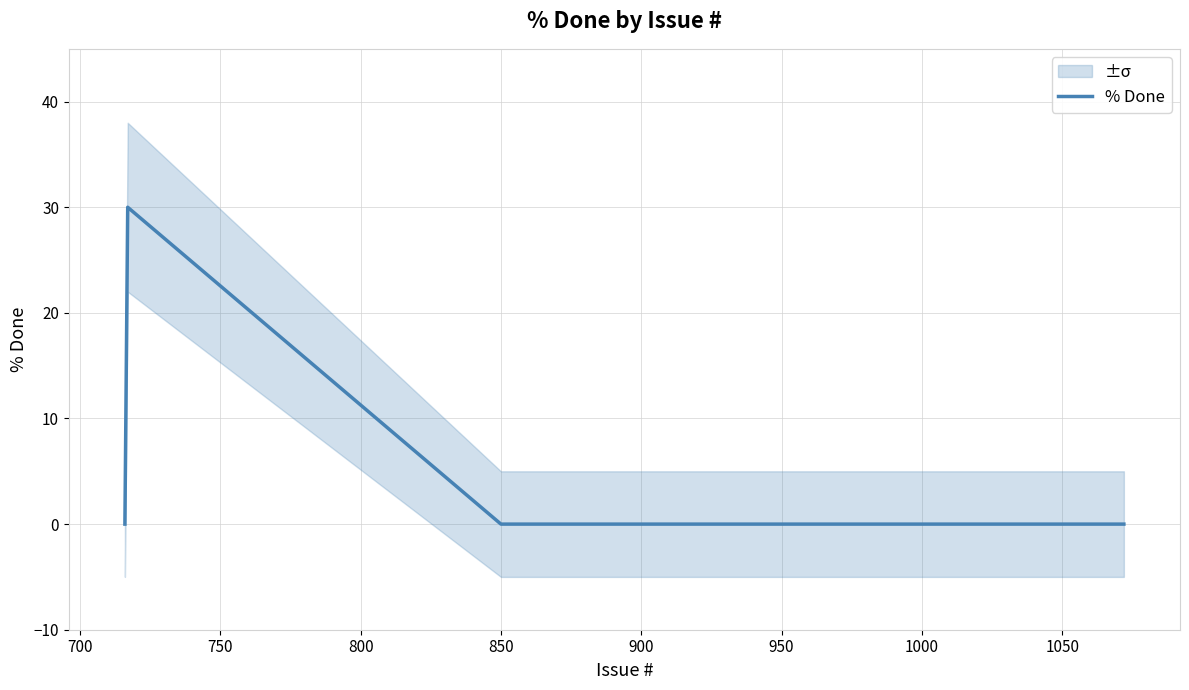

What is the difference between the maximum and second lowest values?

30